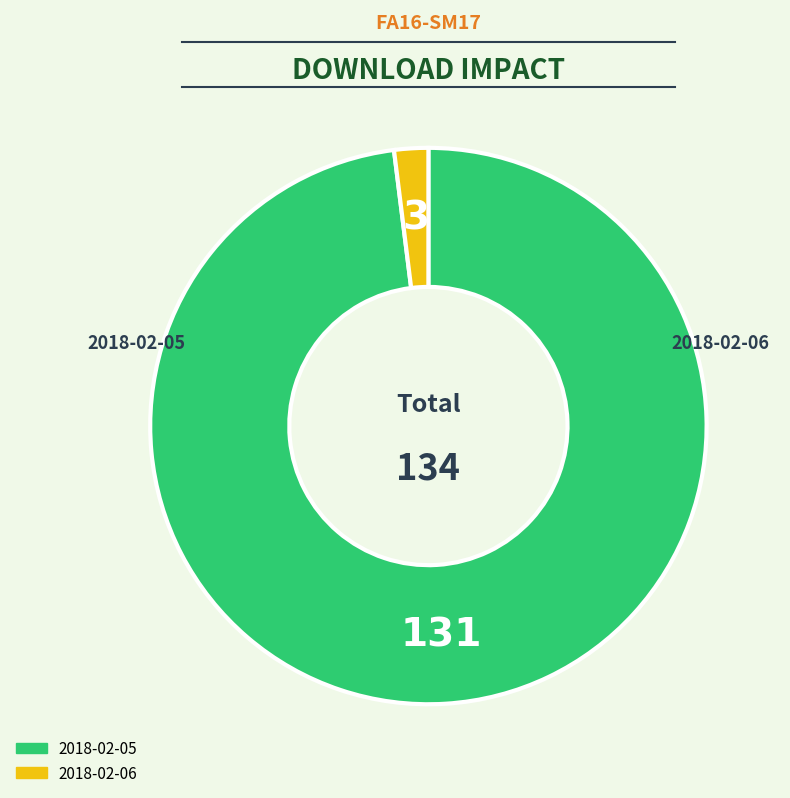

Is it true that 2018-02-06 is 1% of the pie?

False